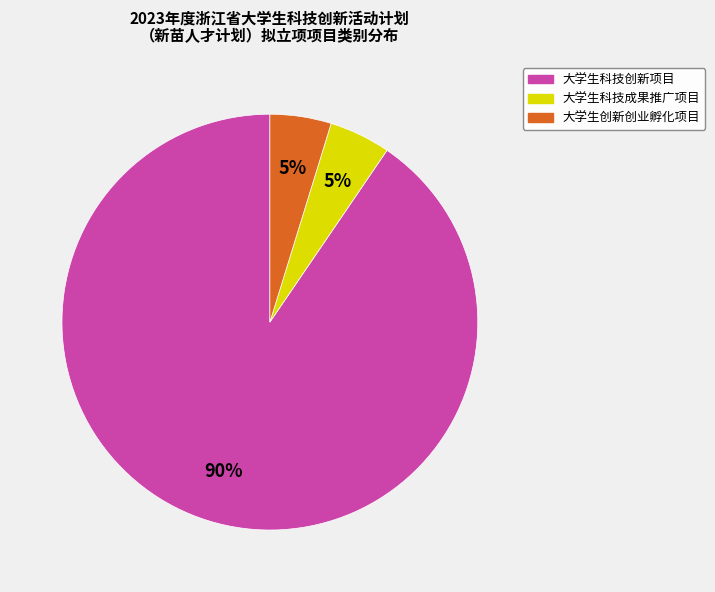

What percentage is the 大学生科技创新项目 slice, to the nearest percent?

90%